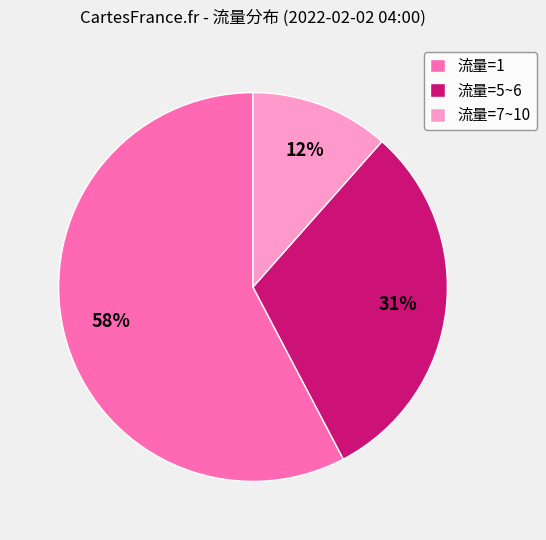

Approximately how many times larger is the value at 流量=5~6 compared to 流量=1?

0.5